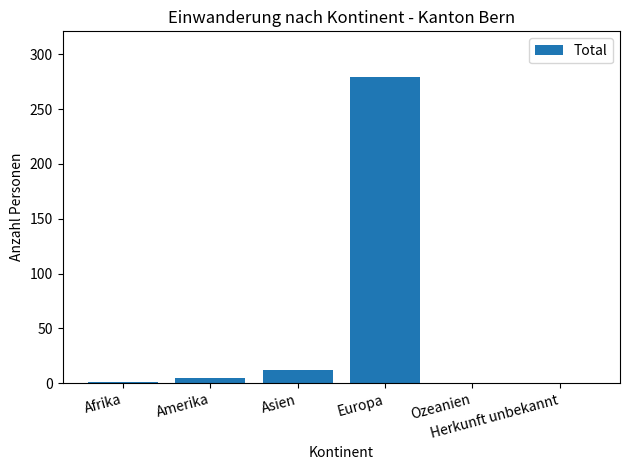

What is the maximum value shown in the chart?

279